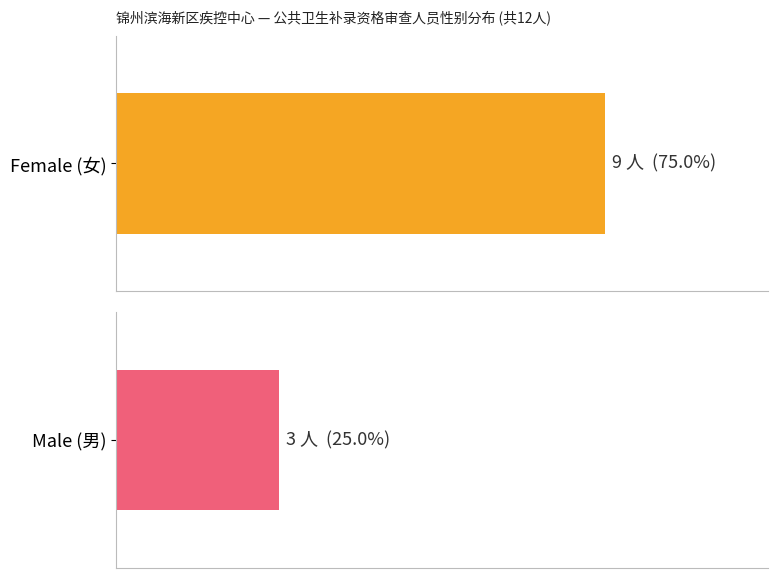

What is the difference between the maximum and second lowest values in the Female series?

1